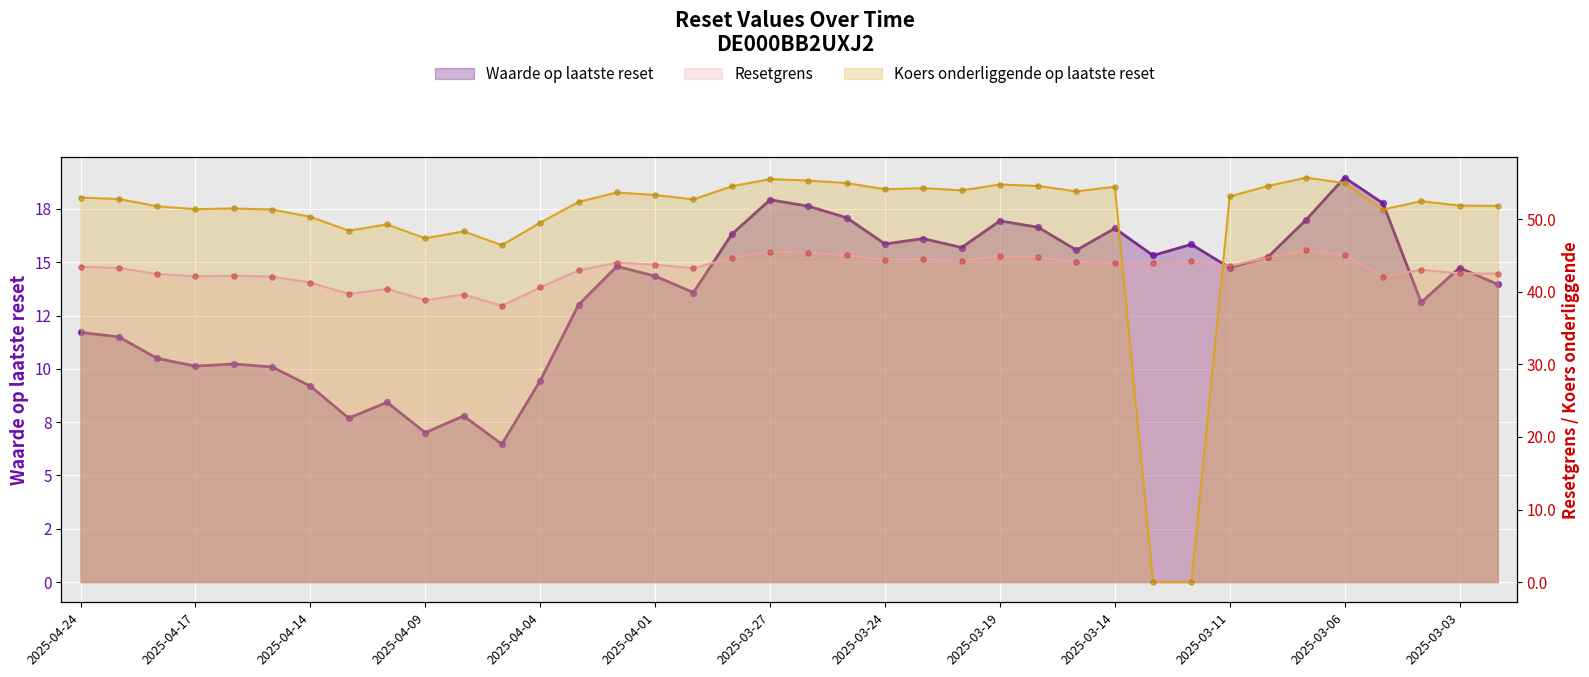

What are all the series names shown in the legend?

Waarde op laatste reset, Resetgrens, Koers onderliggende op laatste reset